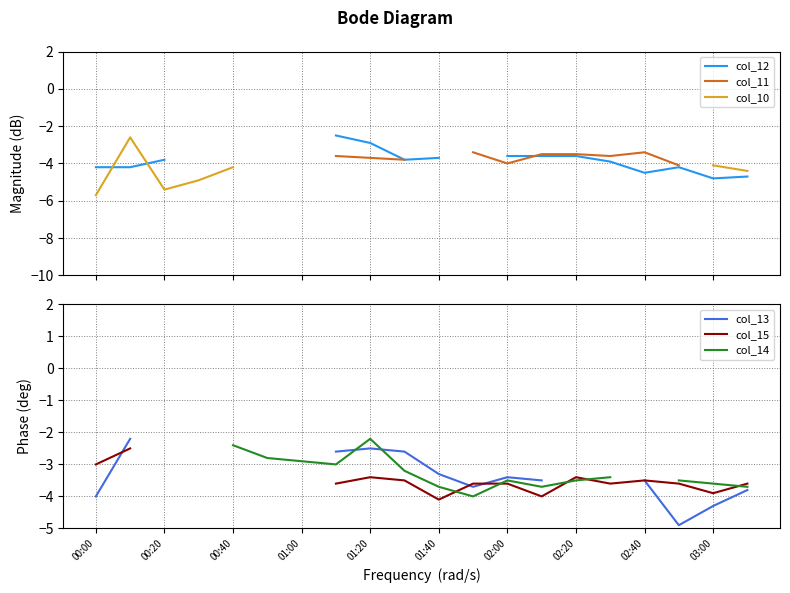

Which has a higher value, 01:20 or 03:00?

01:20